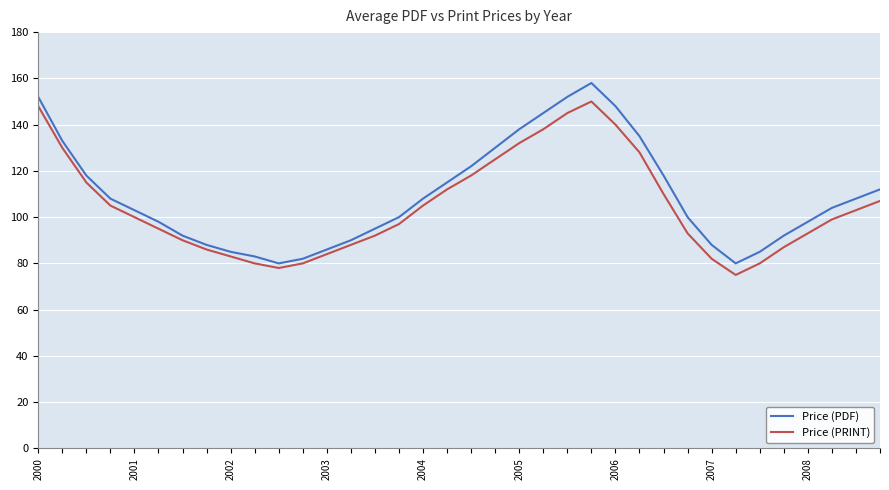

At how many categories does at least one series exceed 75?

36